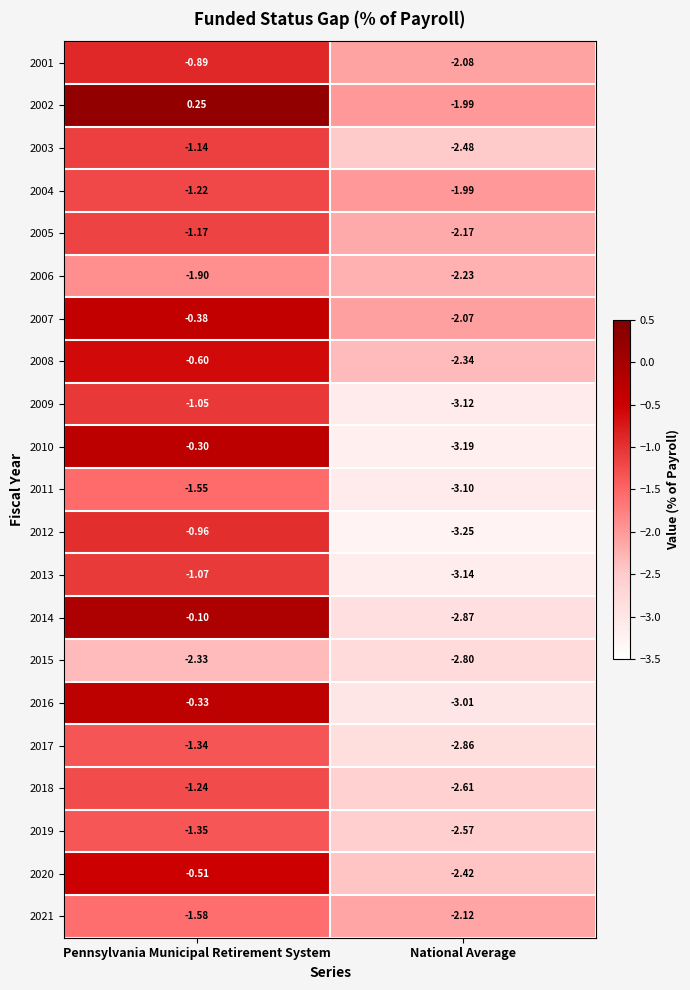

Rank the categories by 2007 value from lowest to highest.

National Average, Pennsylvania Municipal Retirement System